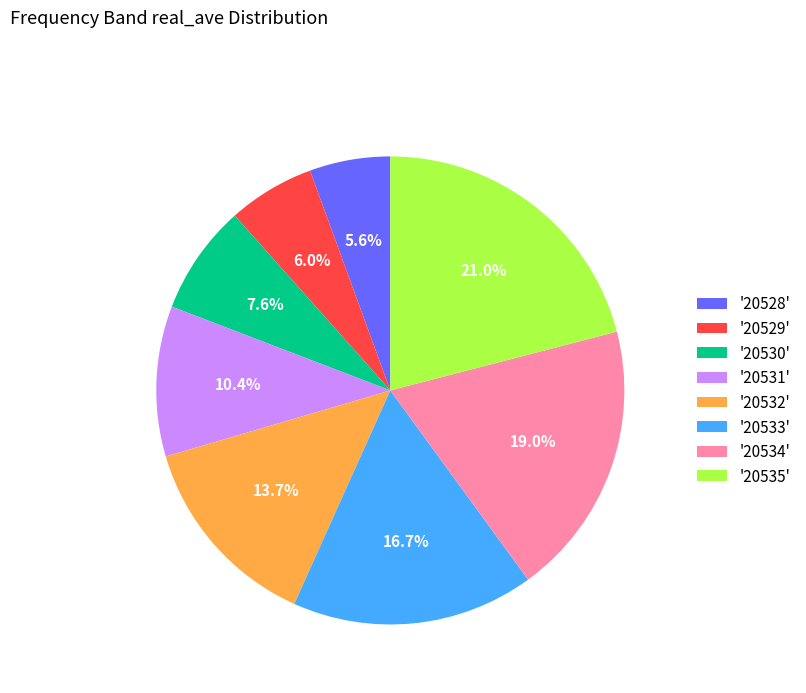

How many segments does this pie chart have?

8